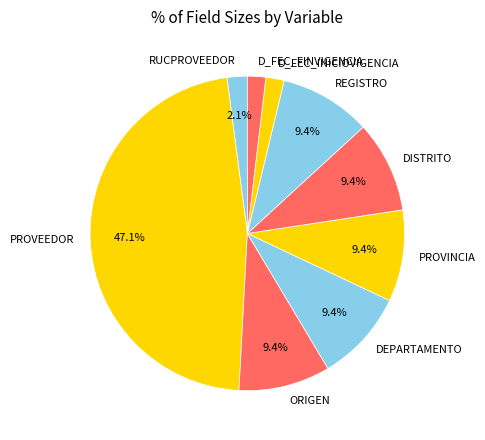

True or false: D_FEC_INICIOVIGENCIA accounts for 2% of the total.

True